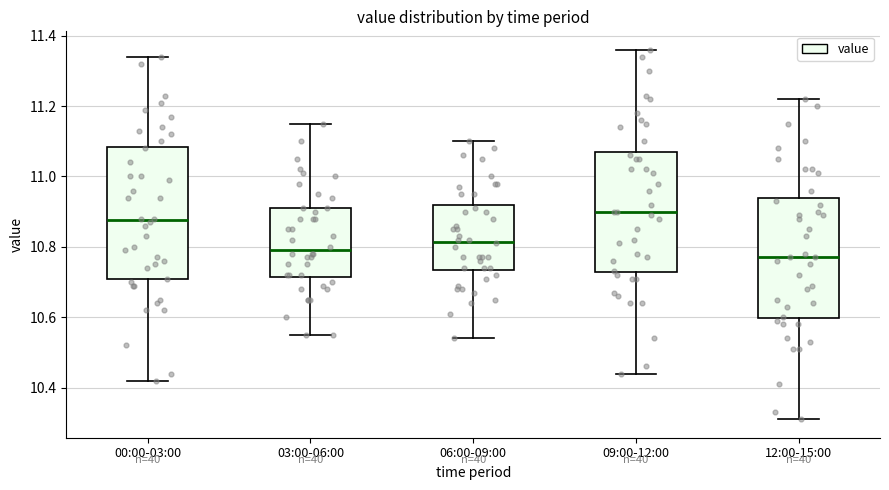

Reading left to right, transcribe this box plot: for each box, give where its median line is, the range the box spans, and where its two whiskers end, as read against the y-axis. The values are not printed on the chart, so give them approximately, as read against the axis.

00:00-03:00: median 10.88, box 10.70 to 11.08, whiskers 10.42 to 11.34
03:00-06:00: median 10.80, box 10.72 to 10.92, whiskers 10.56 to 11.16
06:00-09:00: median 10.82, box 10.74 to 10.92, whiskers 10.54 to 11.10
09:00-12:00: median 10.90, box 10.72 to 11.08, whiskers 10.44 to 11.36
12:00-15:00: median 10.78, box 10.60 to 10.94, whiskers 10.32 to 11.22